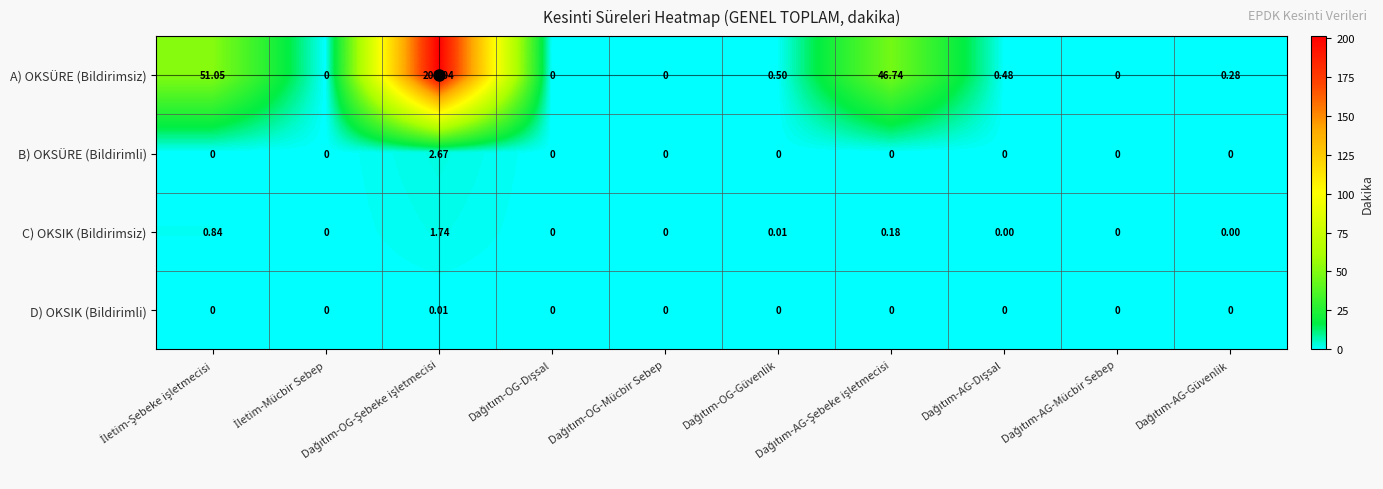

List the series in order of their peak value, lowest first.

D) OKSIK (Bildirimli), C) OKSIK (Bildirimsiz), B) OKSÜRE (Bildirimli), A) OKSÜRE (Bildirimsiz)